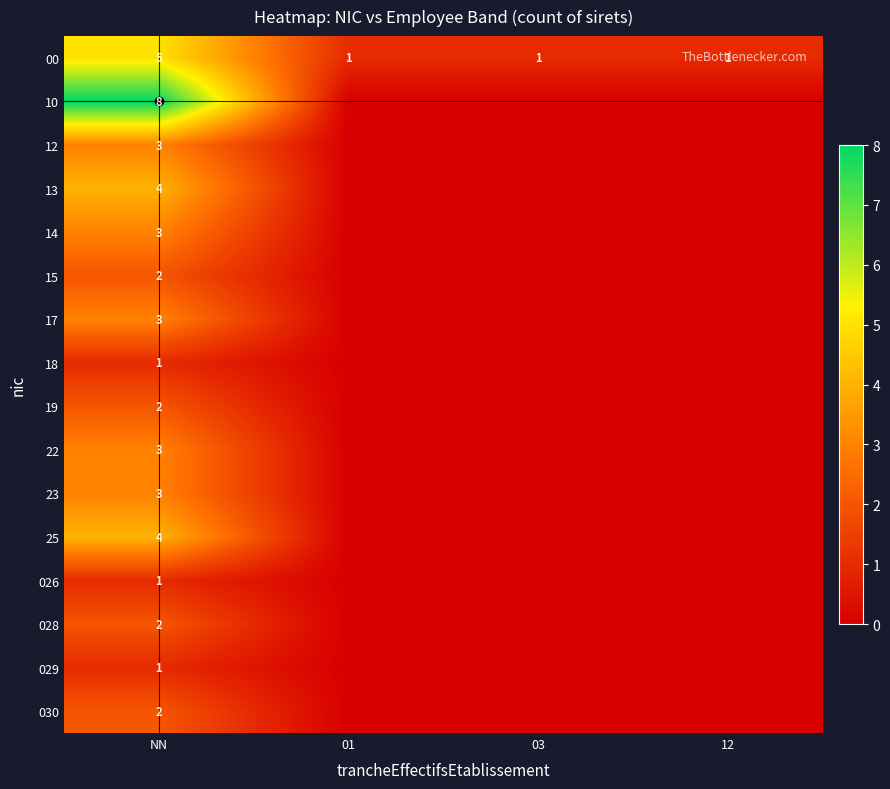

How many 00 values are between 1 and 5?

4